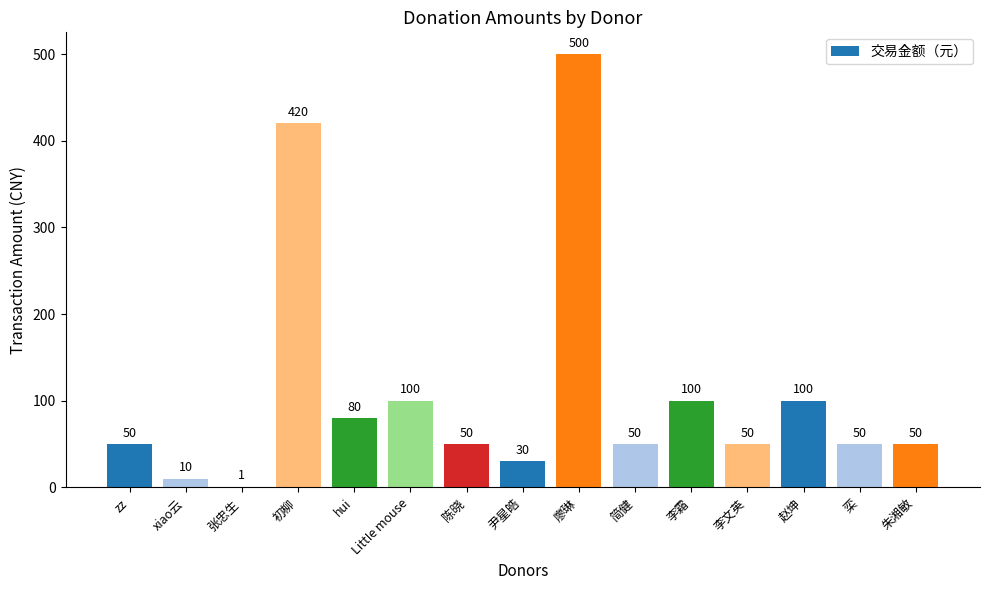

Count the number of categories in the chart.

15